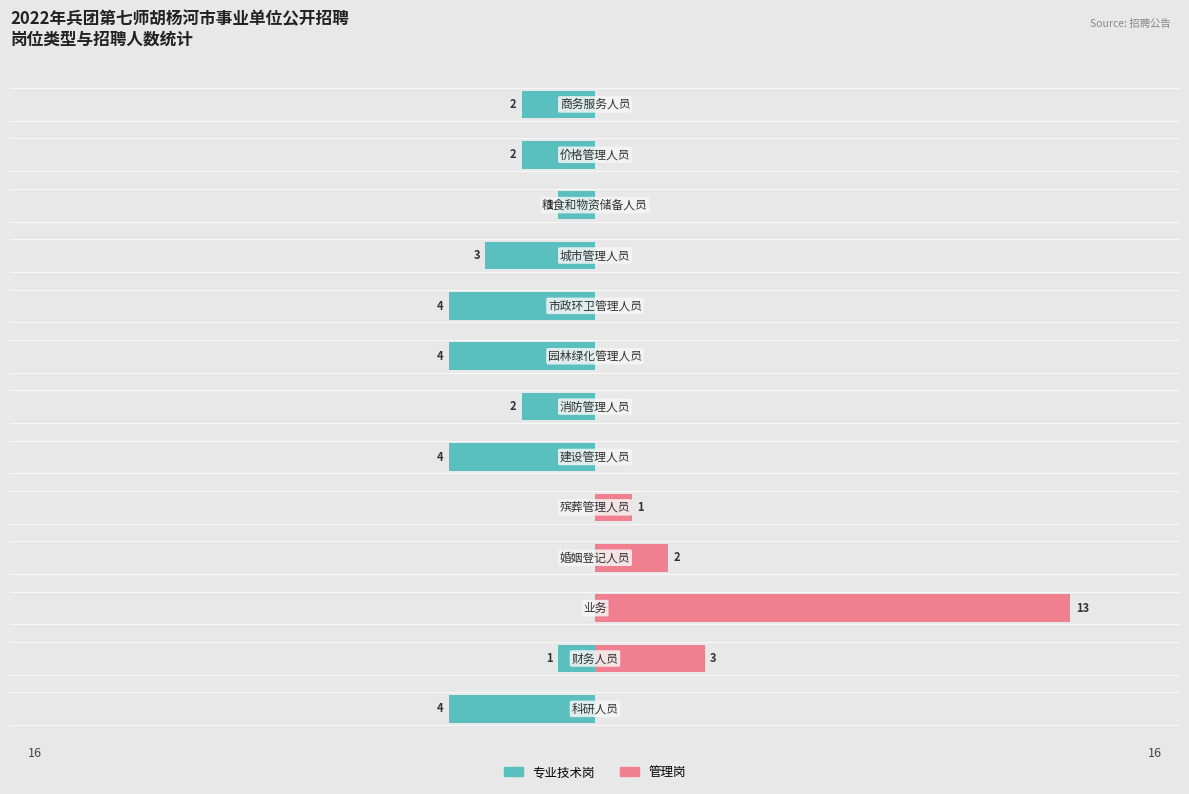

Where is 管理岗 nearest to the value 6?

财务人员